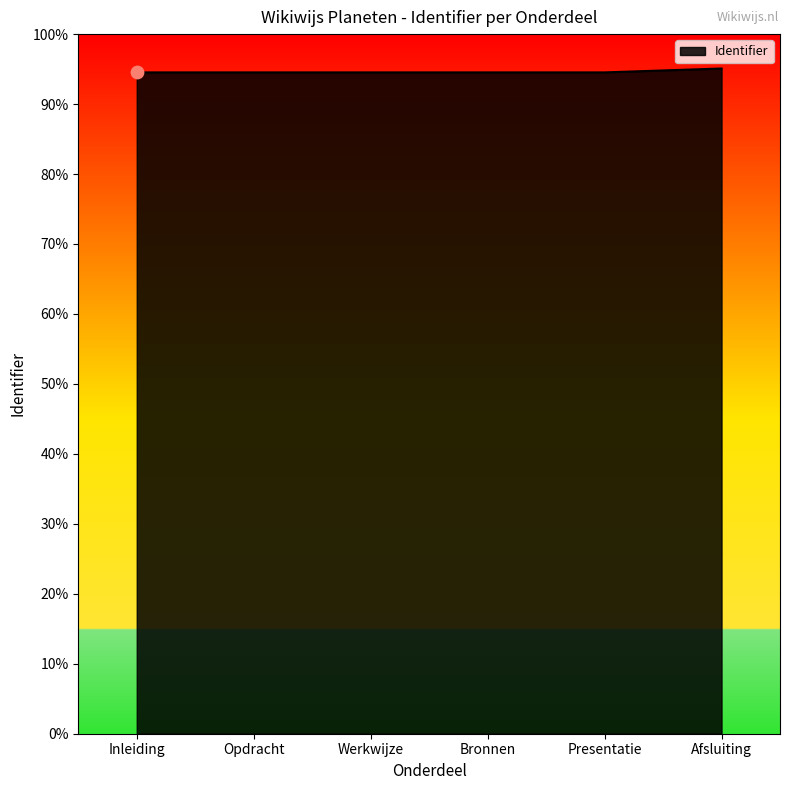

Approximately how many times larger is the value at Inleiding compared to Opdracht?

1.0